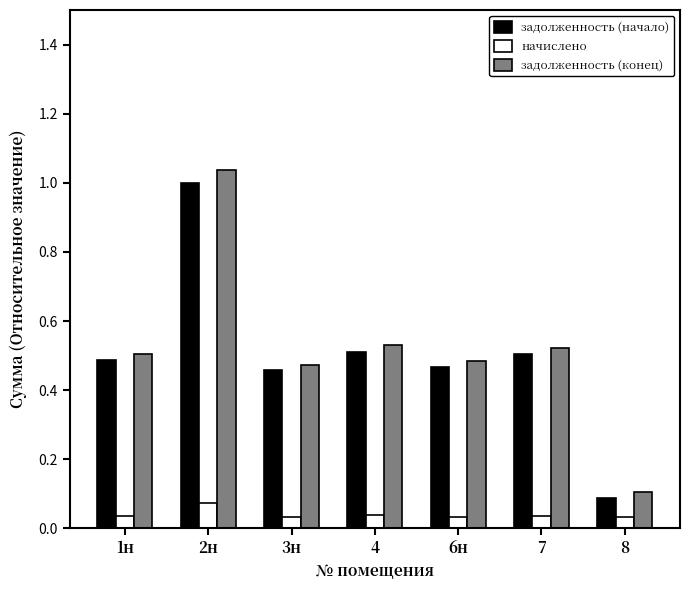

What are all the series names shown in the legend?

задолженность (начало), начислено, задолженность (конец)